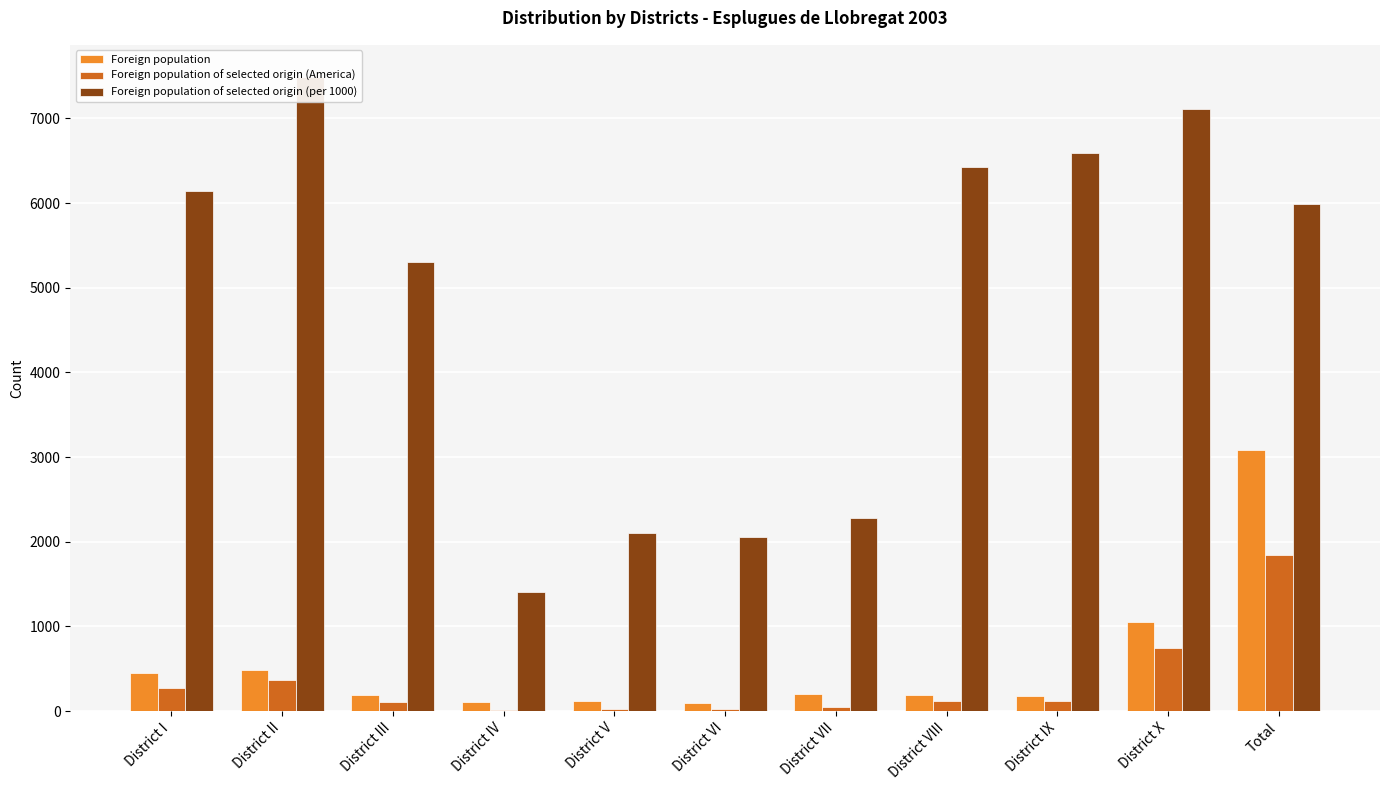

What is the difference between the maximum and second lowest values in the Foreign population of selected origin (per 1000) series?

5433